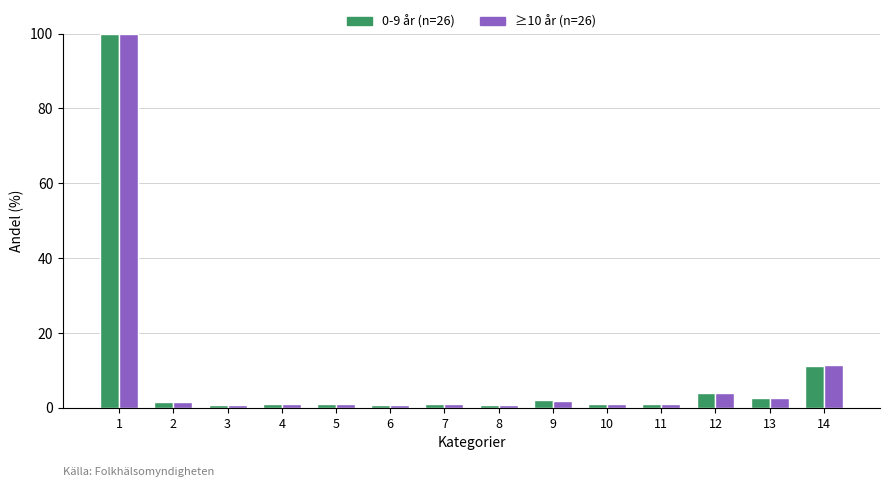

Is it true that 0-9 år (n=26) equals 0.8 at 3?

True